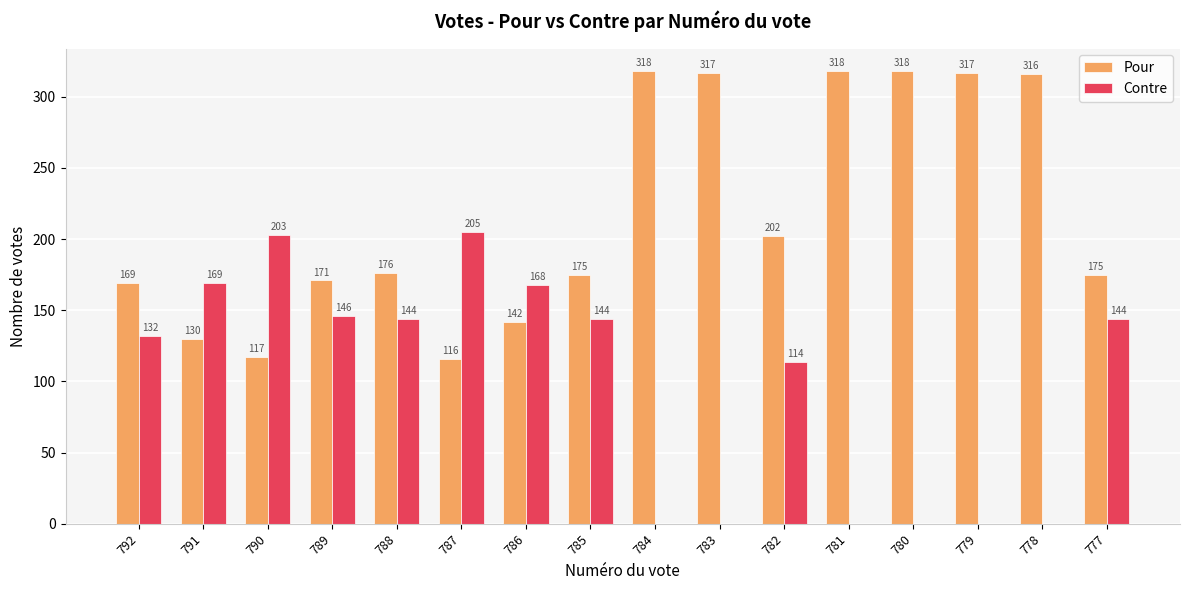

Is it true that Contre equals 274 at 786?

False